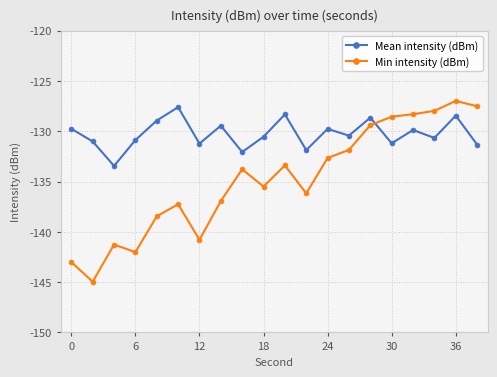

What is the average value of the Mean intensity (dBm) series?

-130.3